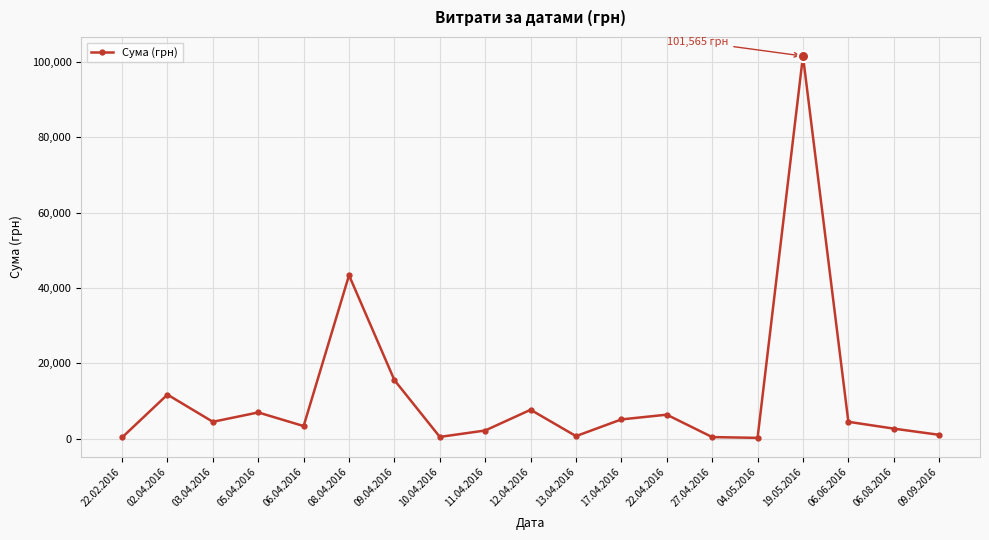

What is the greatest value displayed?

101565.0